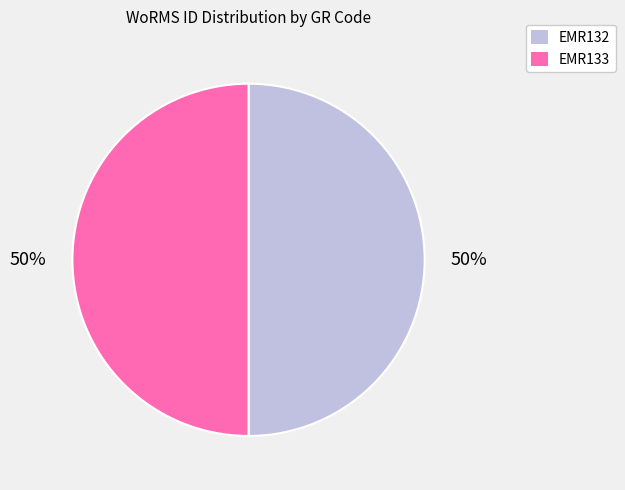

Combined, do EMR133 and EMR132 account for over 50%?

Yes